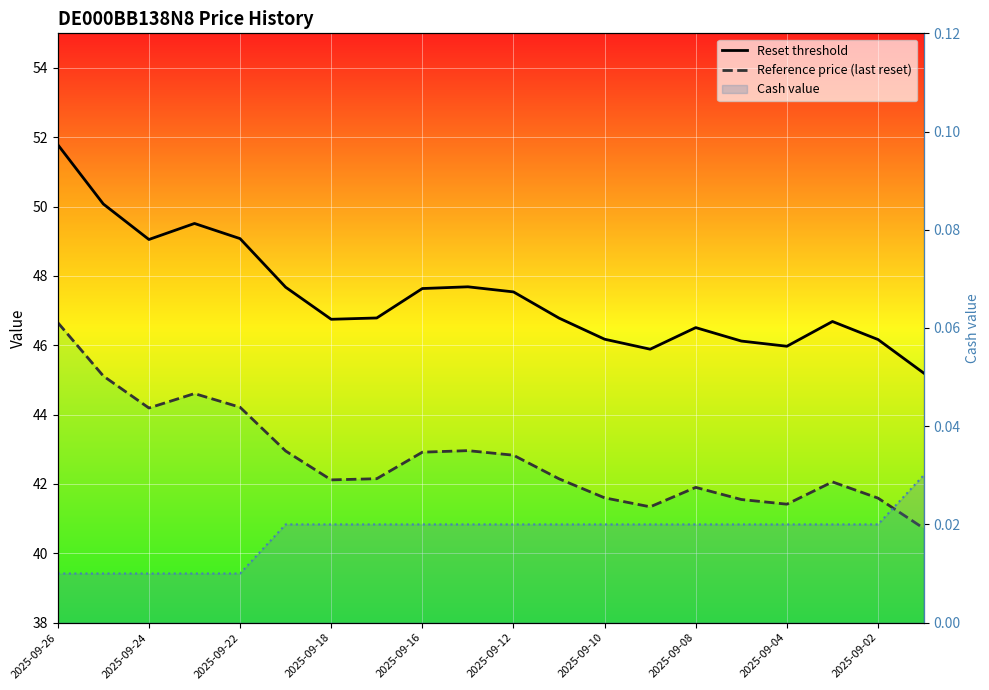

What is the sum of the Reset threshold values at 2025-09-02 and 14?

94.2